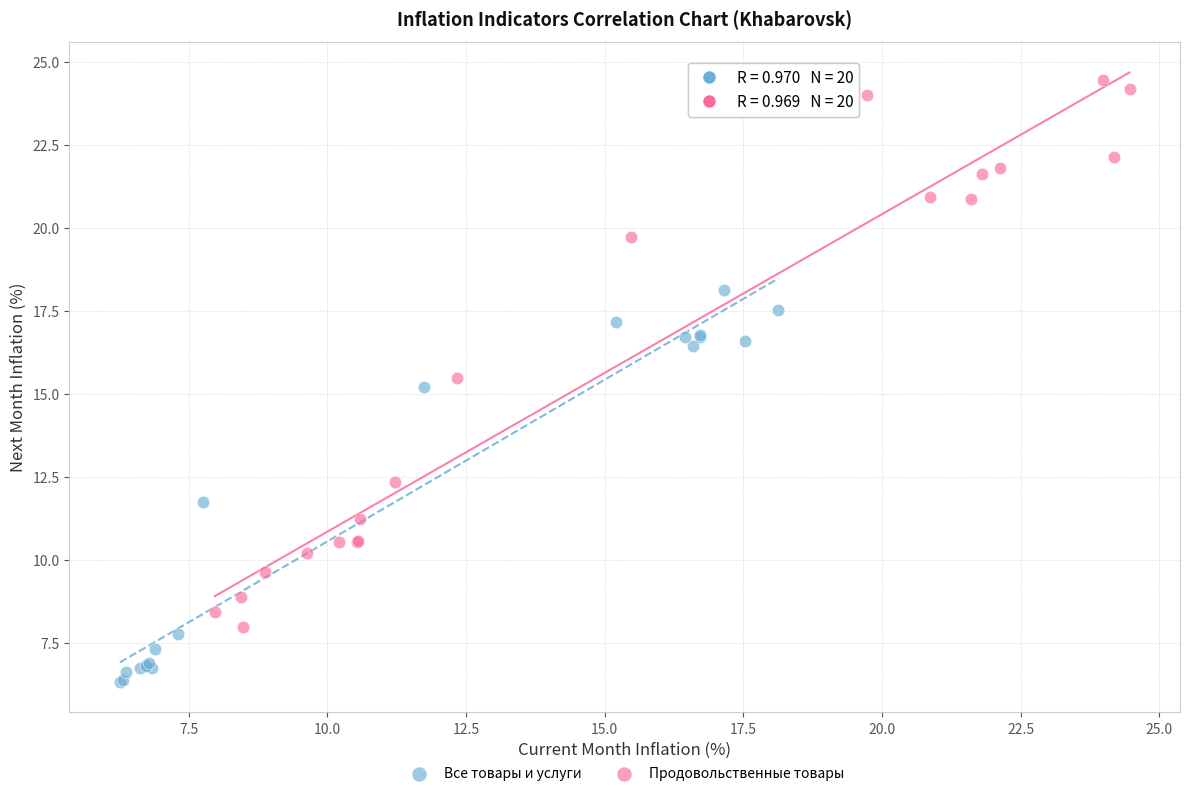

Which series contains the lowest Y value?

Все товары и услуги